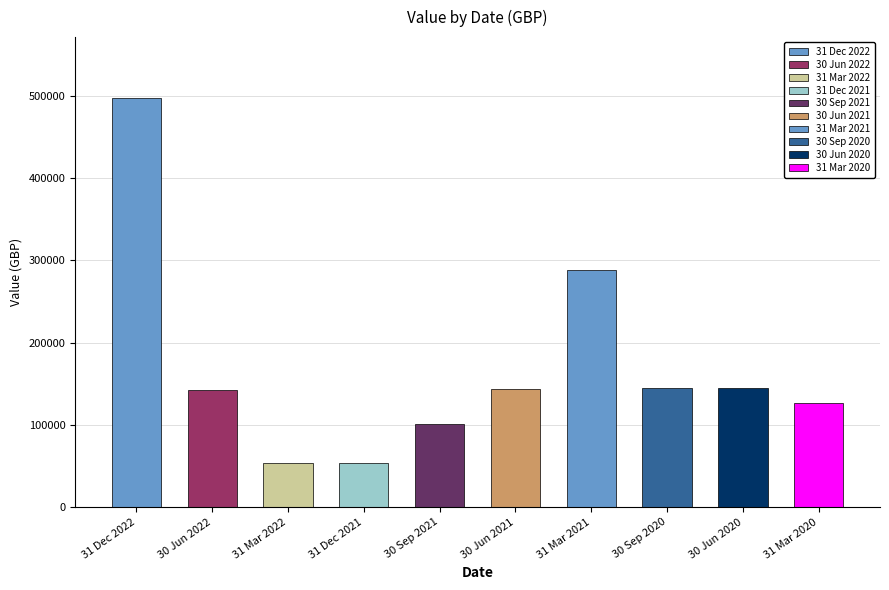

True or false: the data shows 144264.5 at 30 Jun 2020.

True